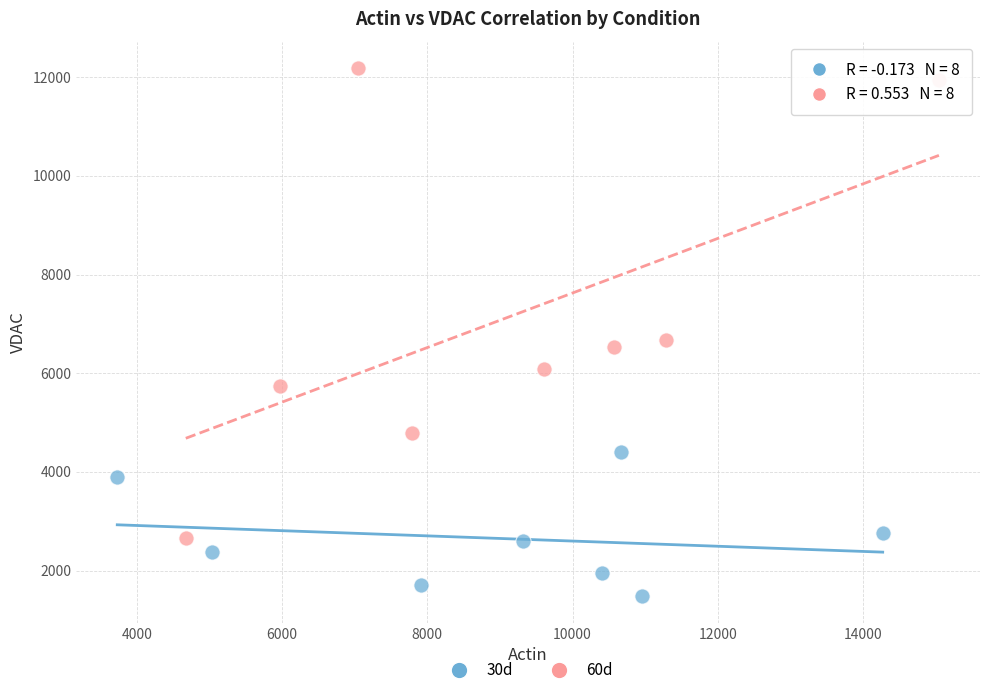

What are all the series names shown in the legend?

30d, 60d